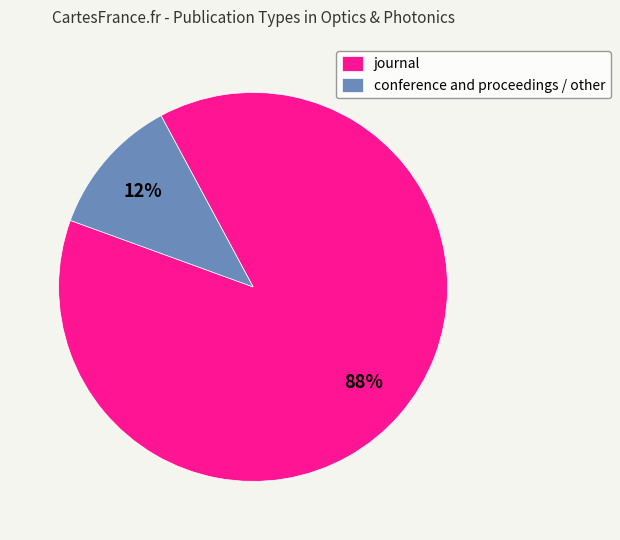

To the nearest percent, what is the average slice percentage?

50%